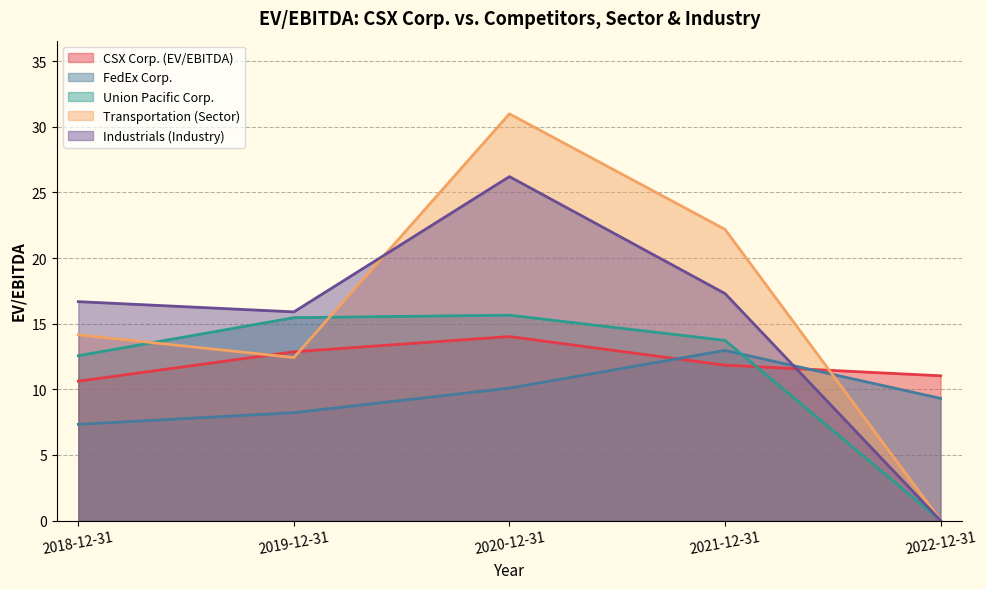

True or false: Union Pacific Corp. has a value of 3.1 at 2018-12-31.

False